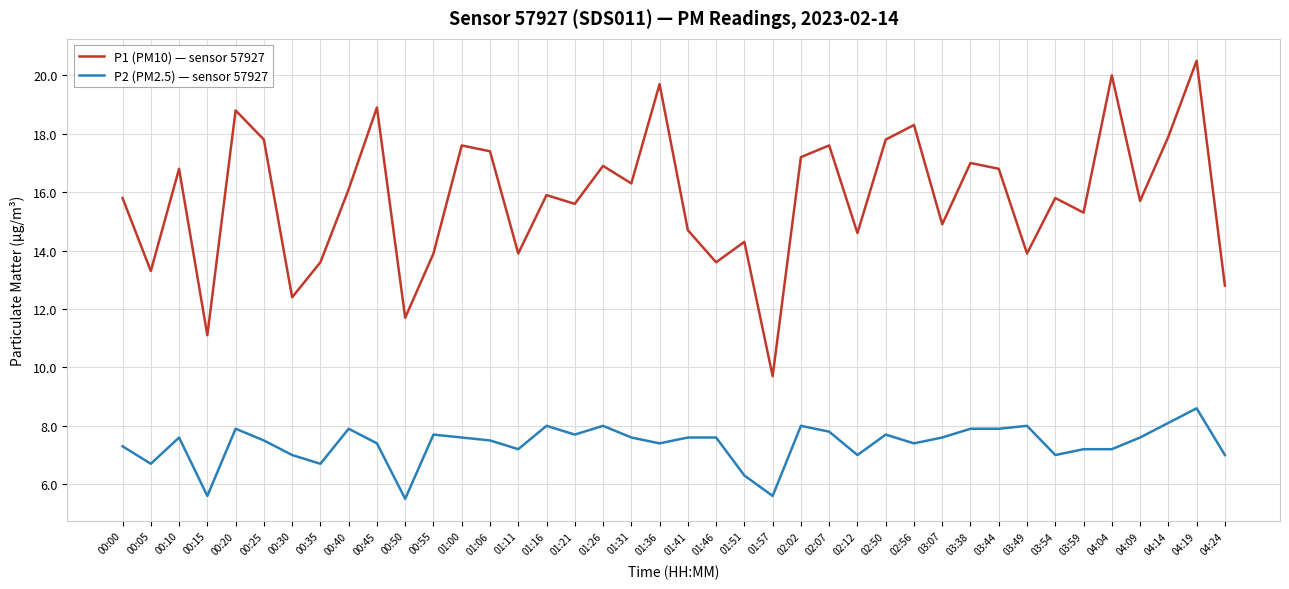

What is the total value across all series at 02:02?

25.2